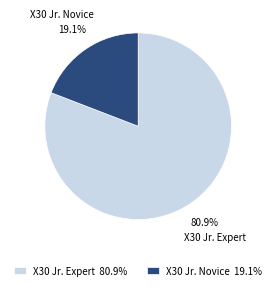

Is there any slice that represents more than half of the pie?

Yes